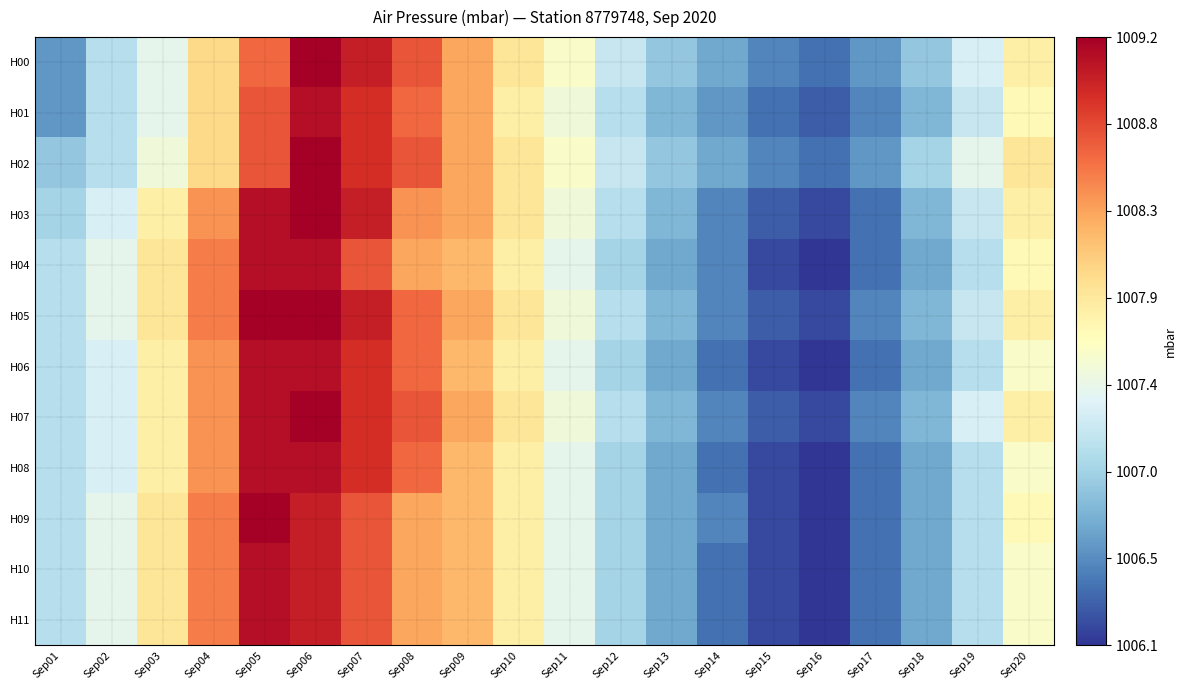

Which series has the widest spread of values?

H09